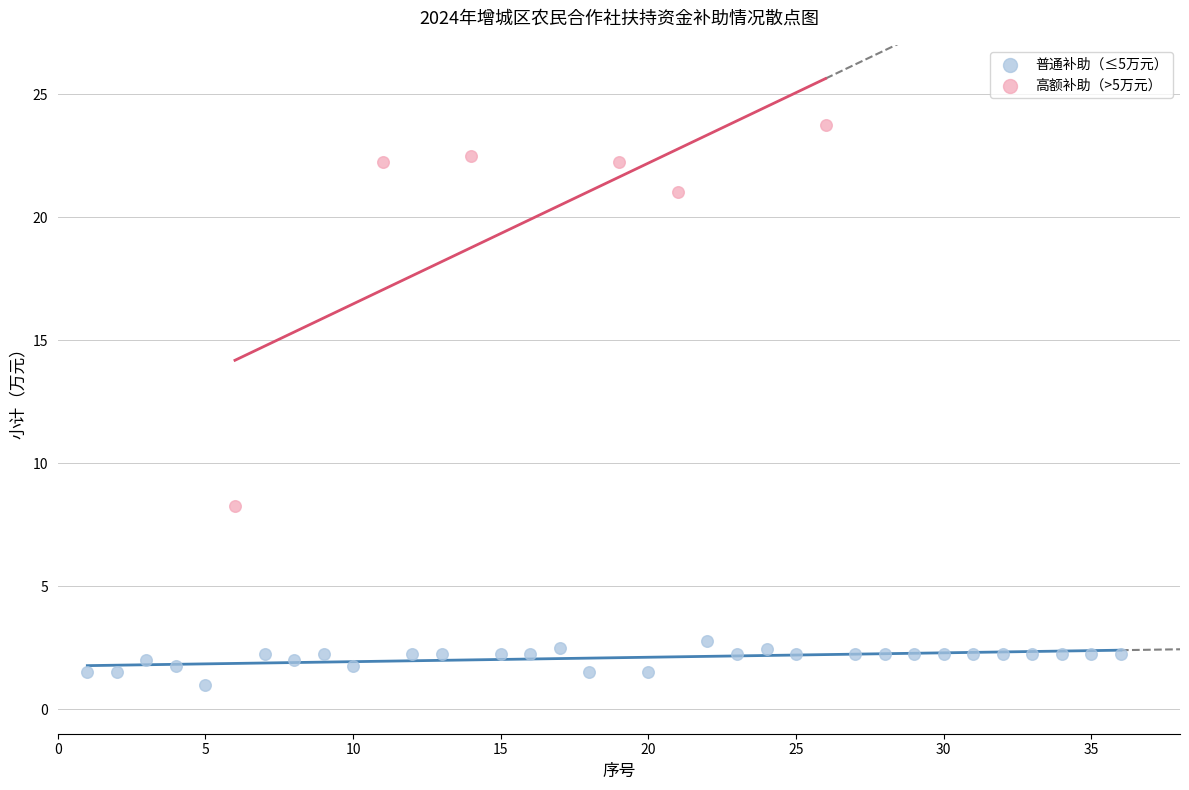

Which series has the largest Y range (max minus min)?

高额补助（>5万元）